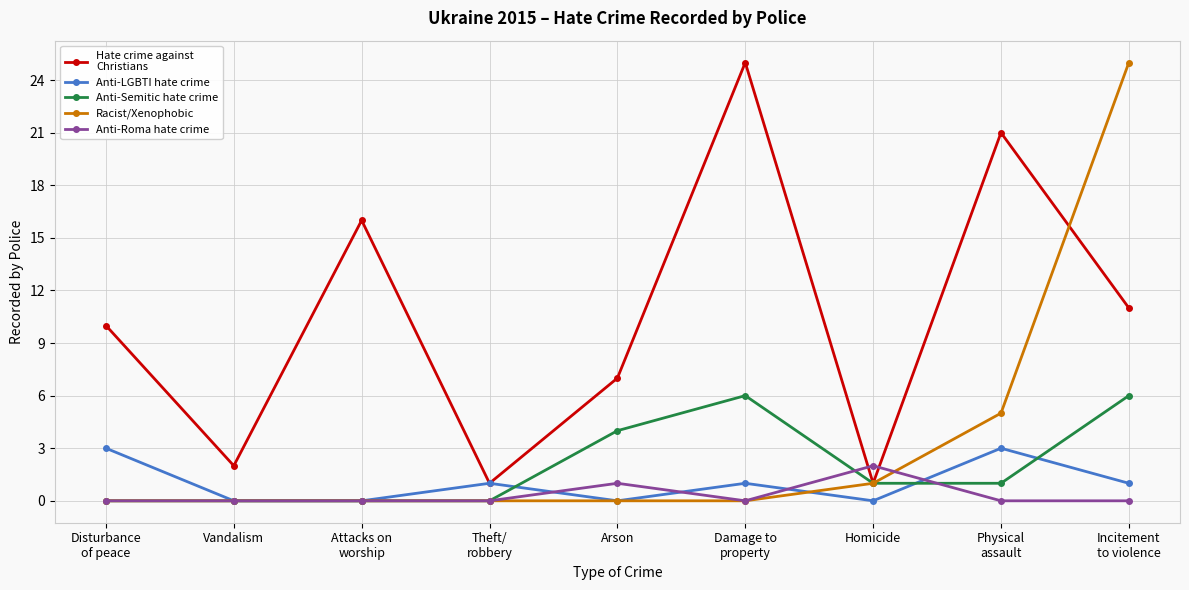

What is the total value across all series at Arson?

12